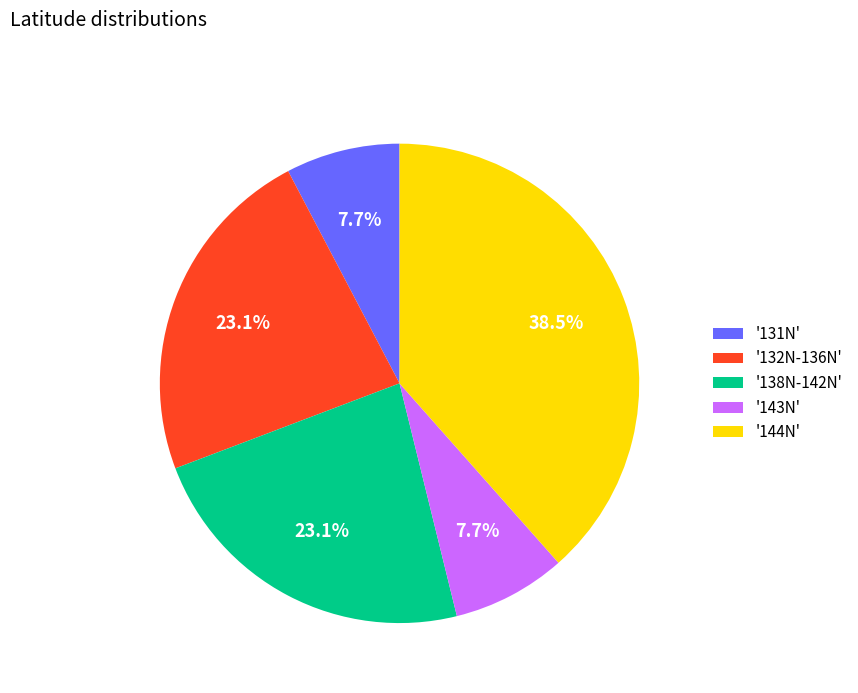

Which category has the biggest portion of the pie?

'144N'